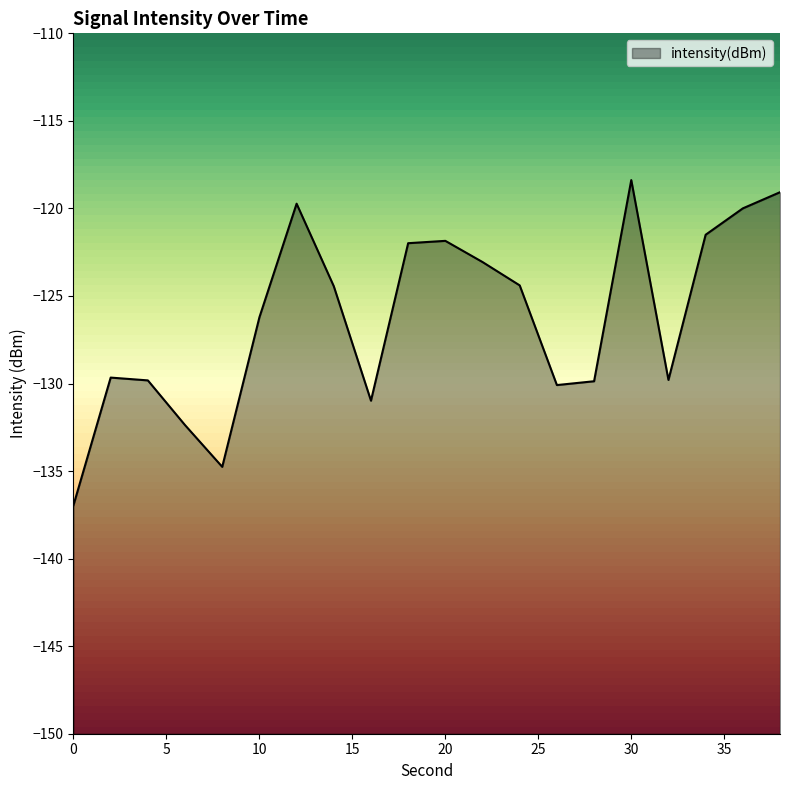

The value at 28 is -129.9. True or false?

True